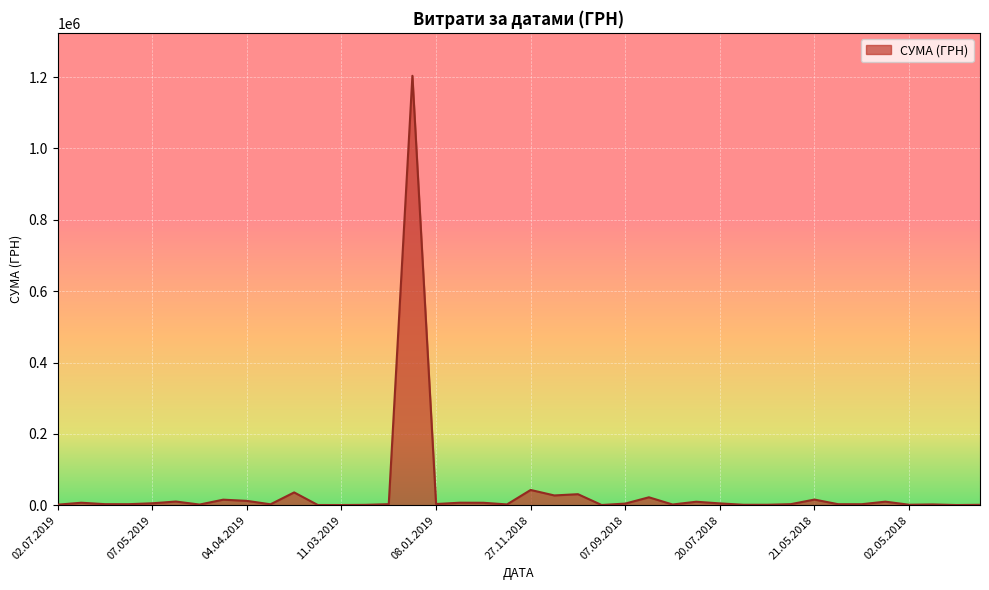

How many lines are shown in the chart?

1